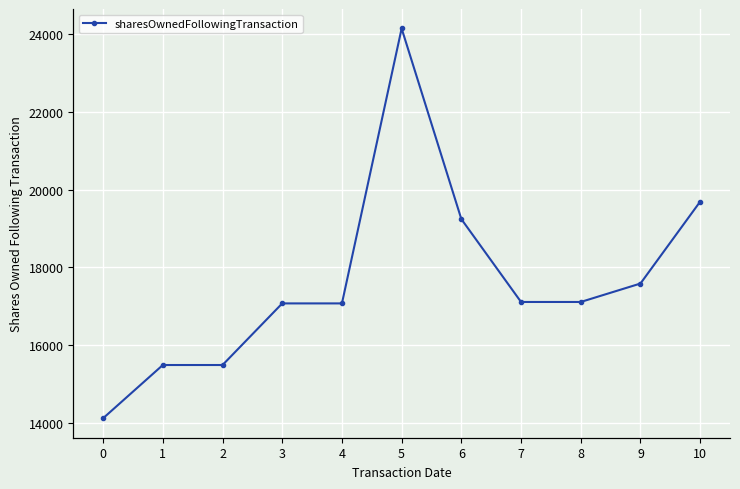

At which label is the value closest to 19132?

6